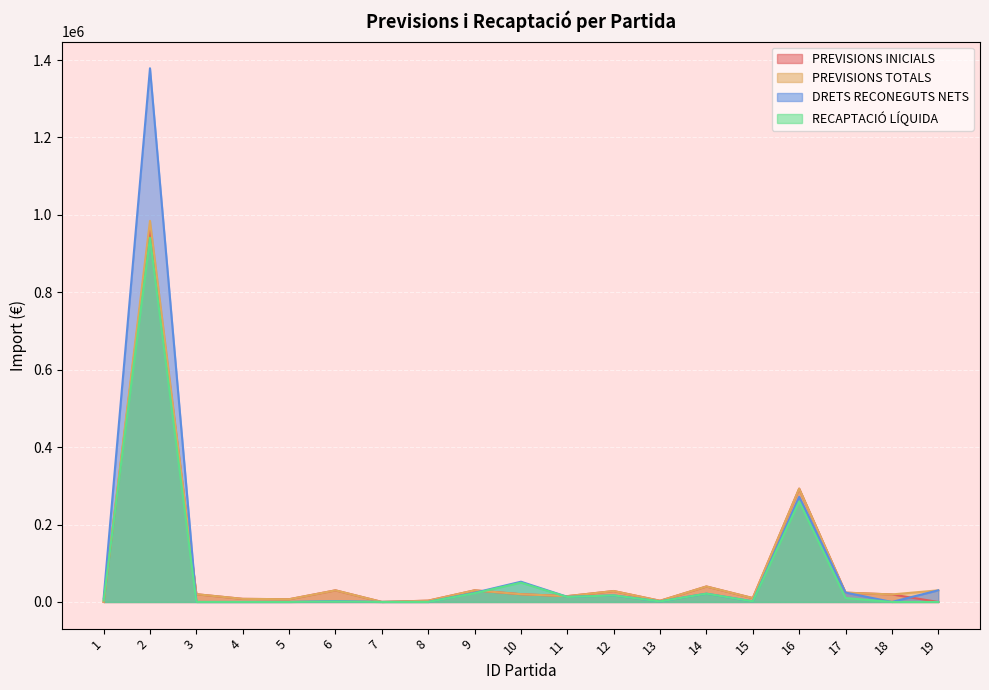

Between 18 and 15, which is larger?

18